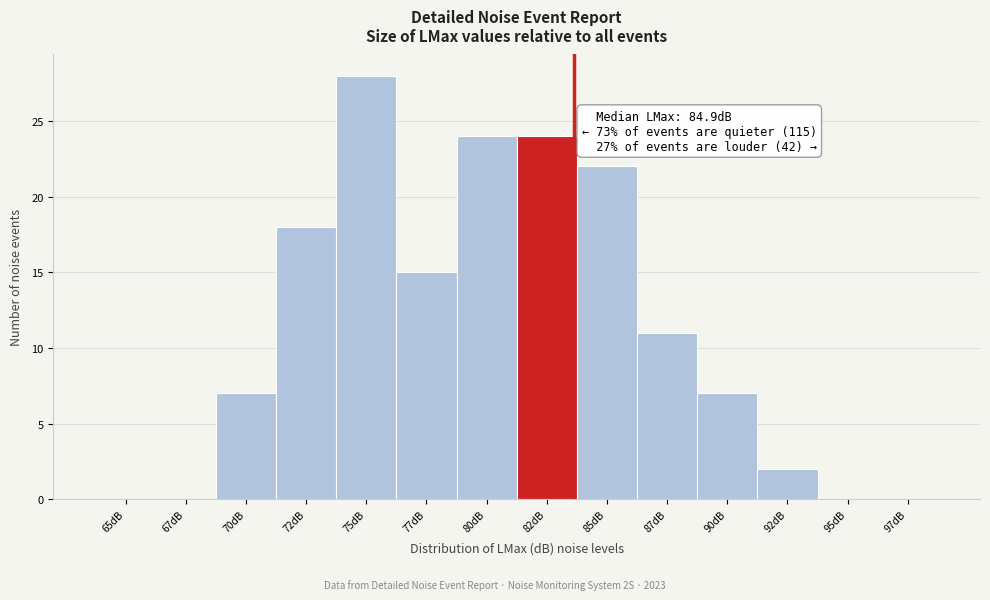

Reading left to right, transcribe all the data shown in this chart.

65dB=0	67dB=0	70dB=7	72dB=18	75dB=28	77dB=15	80dB=24	82dB=24	85dB=22	87dB=11	90dB=7	92dB=2	95dB=0	97dB=0